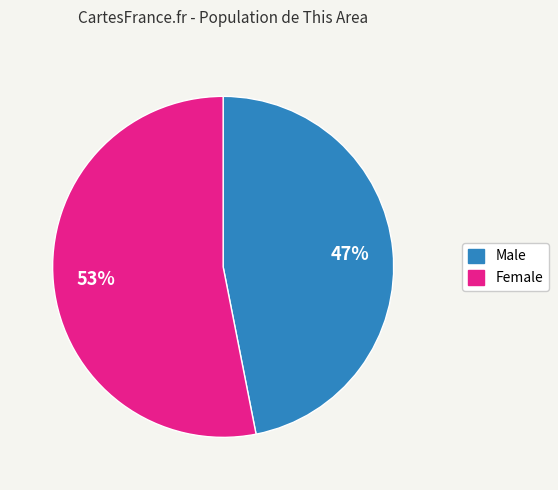

Rank the categories by value from lowest to highest.

Male, Female